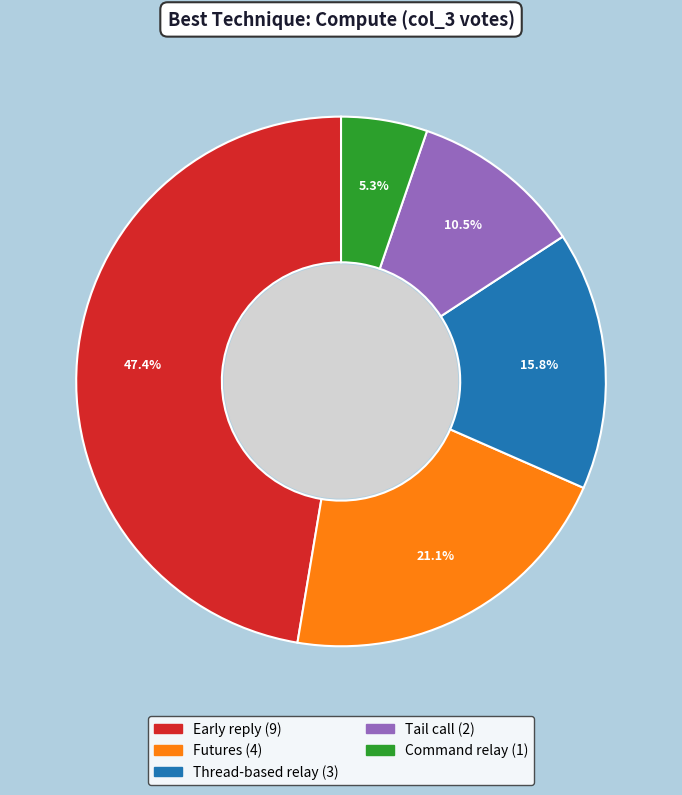

How many slices are in this pie chart?

5